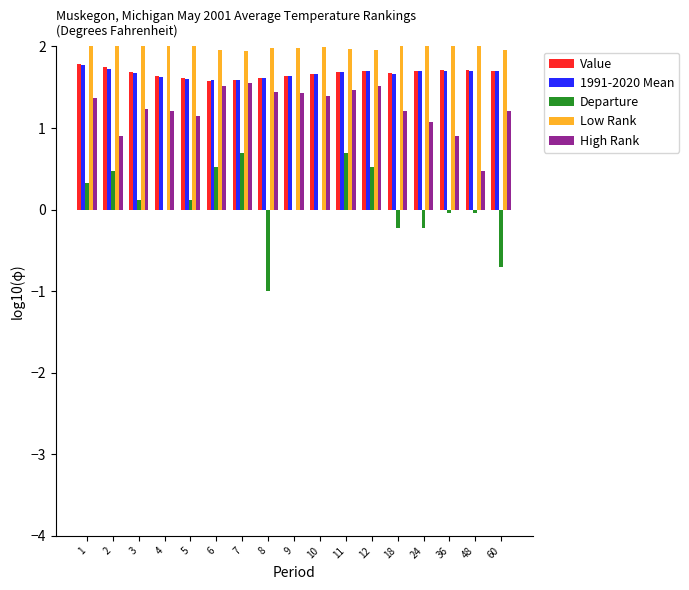

Which has a higher value, 6 or 8?

8